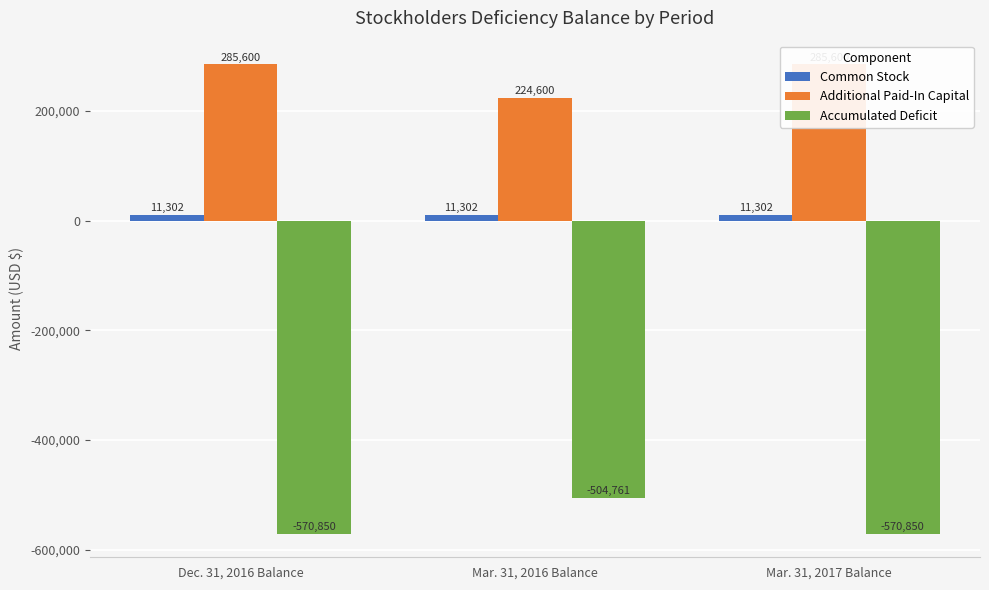

Rank the series by their average value, from highest to lowest.

Additional Paid-In Capital, Common Stock, Accumulated Deficit